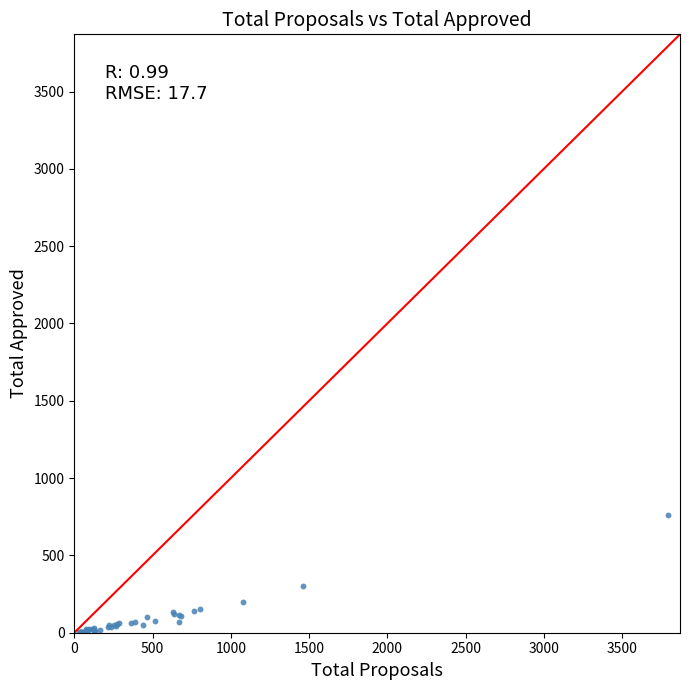

What Y value in the scatter plot is closest to 381?

305